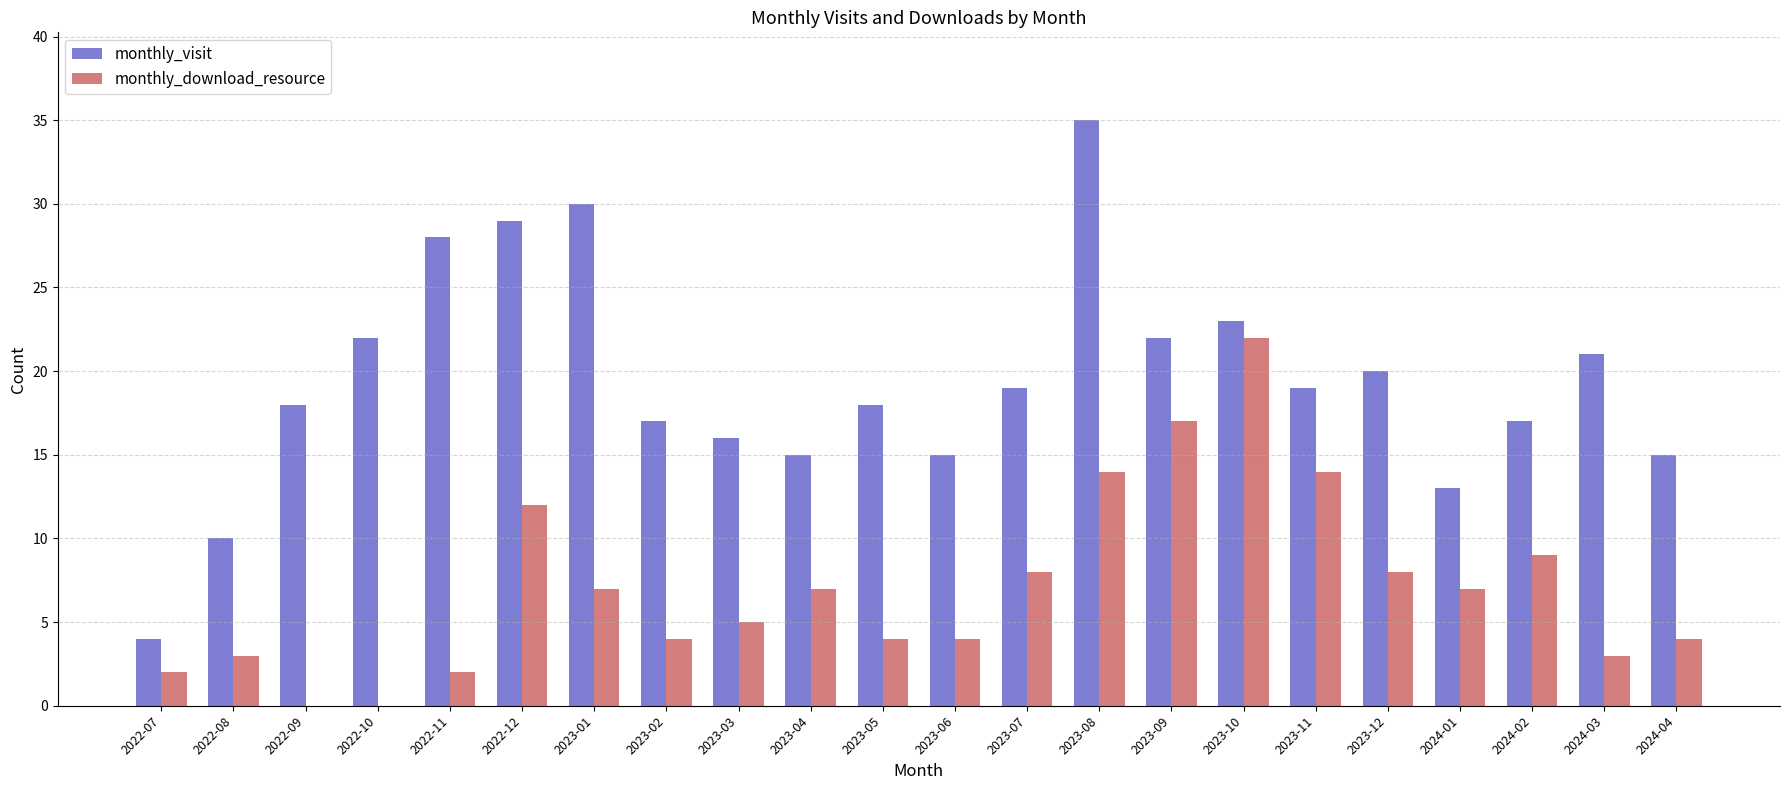

How many categories are shown in the chart?

22